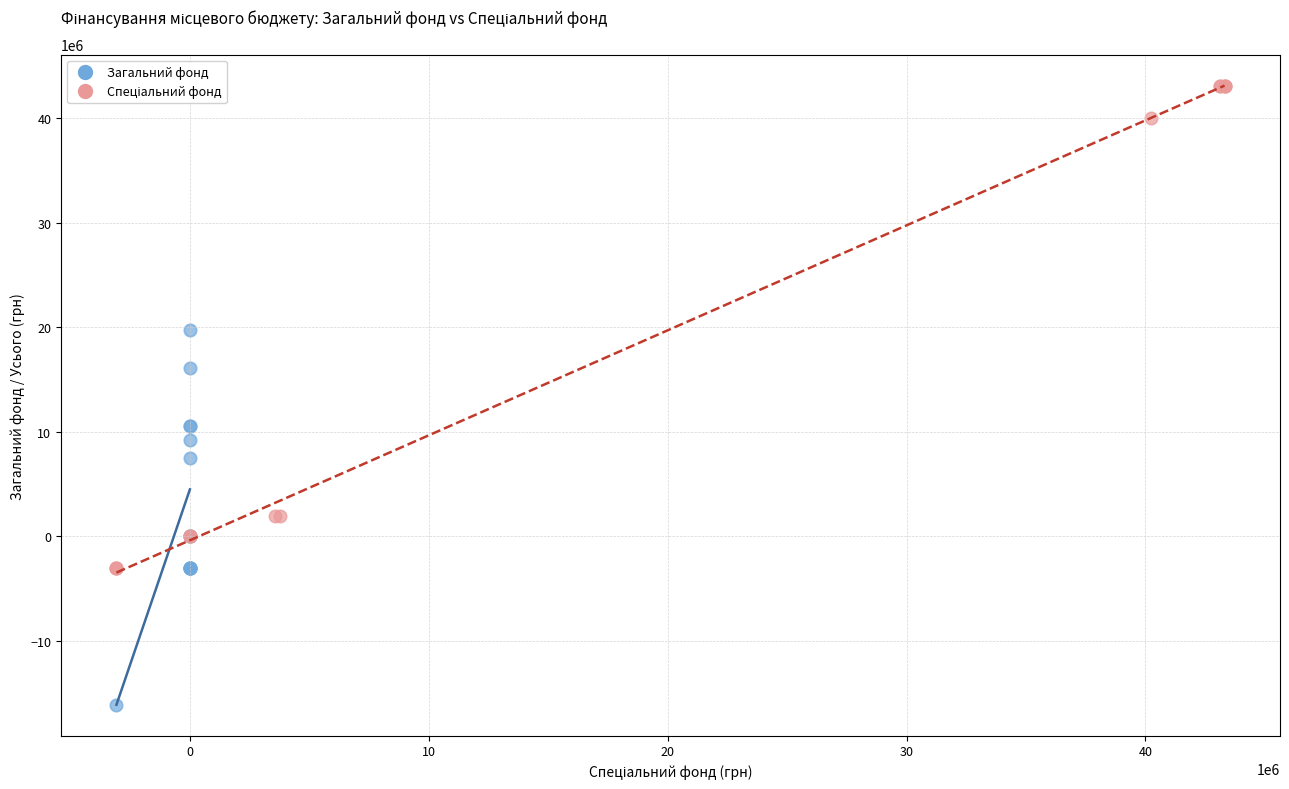

Which series contains the lowest Y value?

Загальний фонд